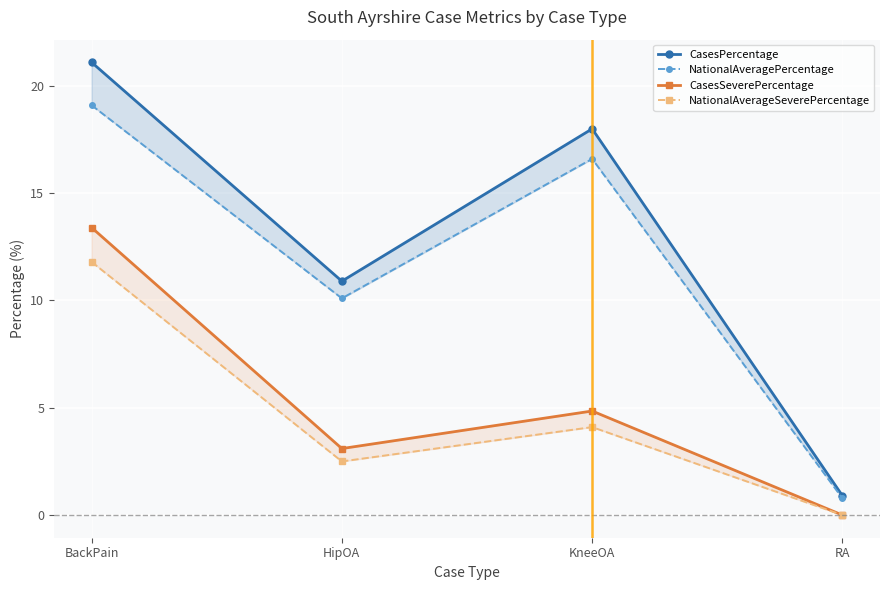

Which has a higher value, KneeOA or BackPain?

BackPain